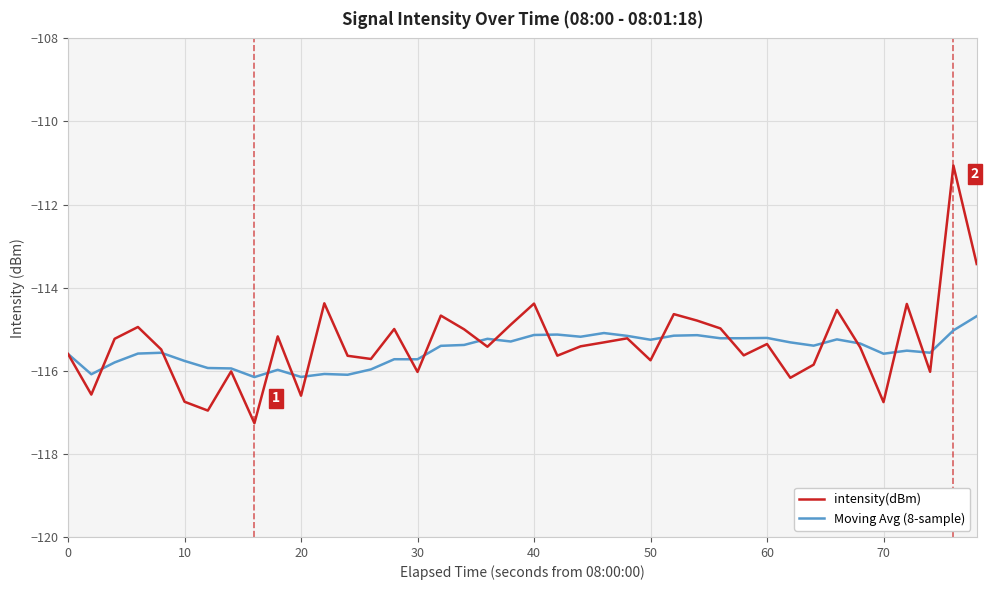

Is this an area chart (filled region under the line)?

No